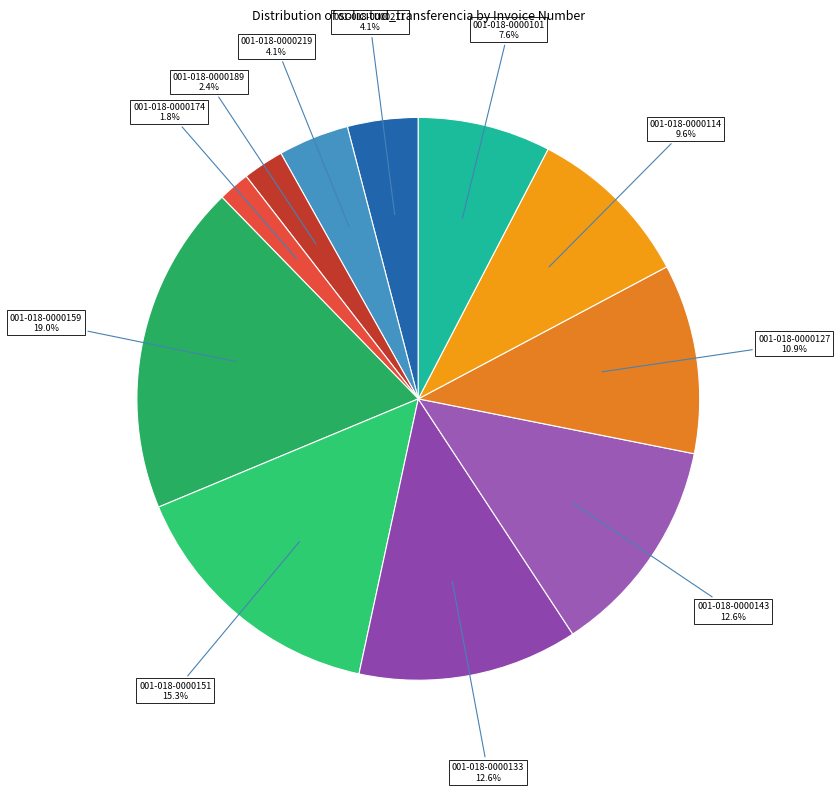

Which slice is the largest?

001-018-0000159